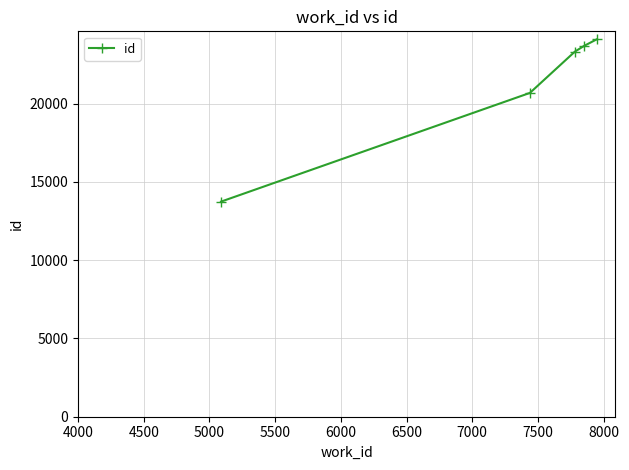

What is the average value?

21109